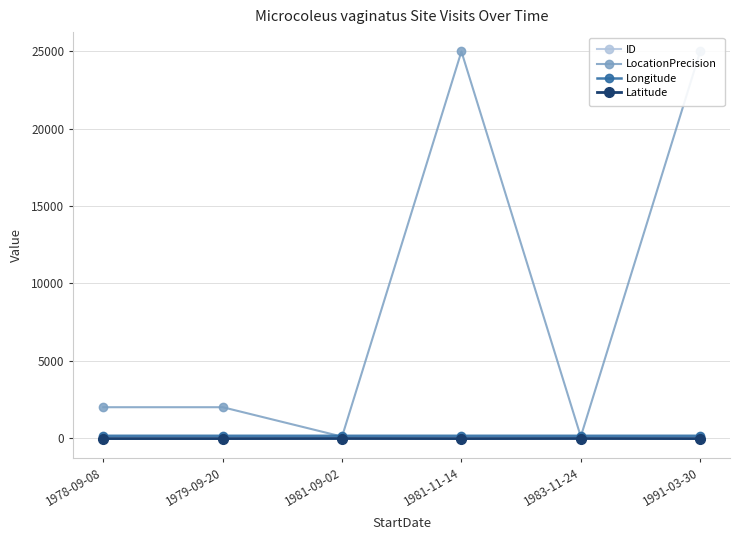

List the labels in order of ID value, smallest first.

1981-11-14, 1979-09-20, 1991-03-30, 1978-09-08, 1981-09-02, 1983-11-24